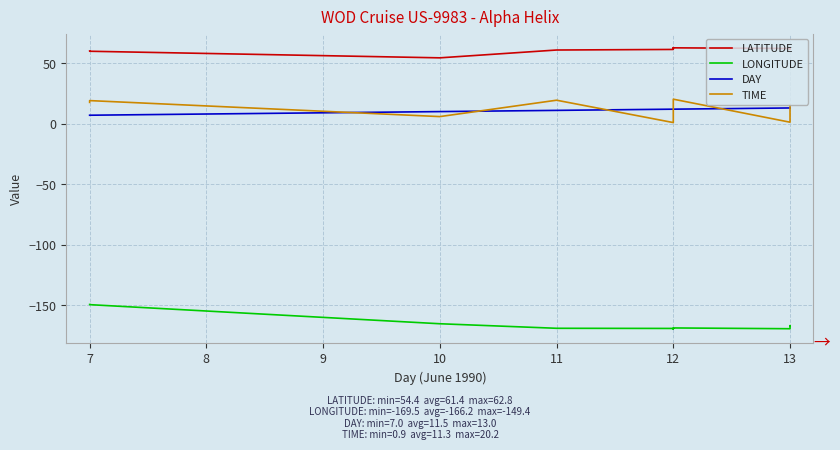

What is the label of the 7th point from the right?

10